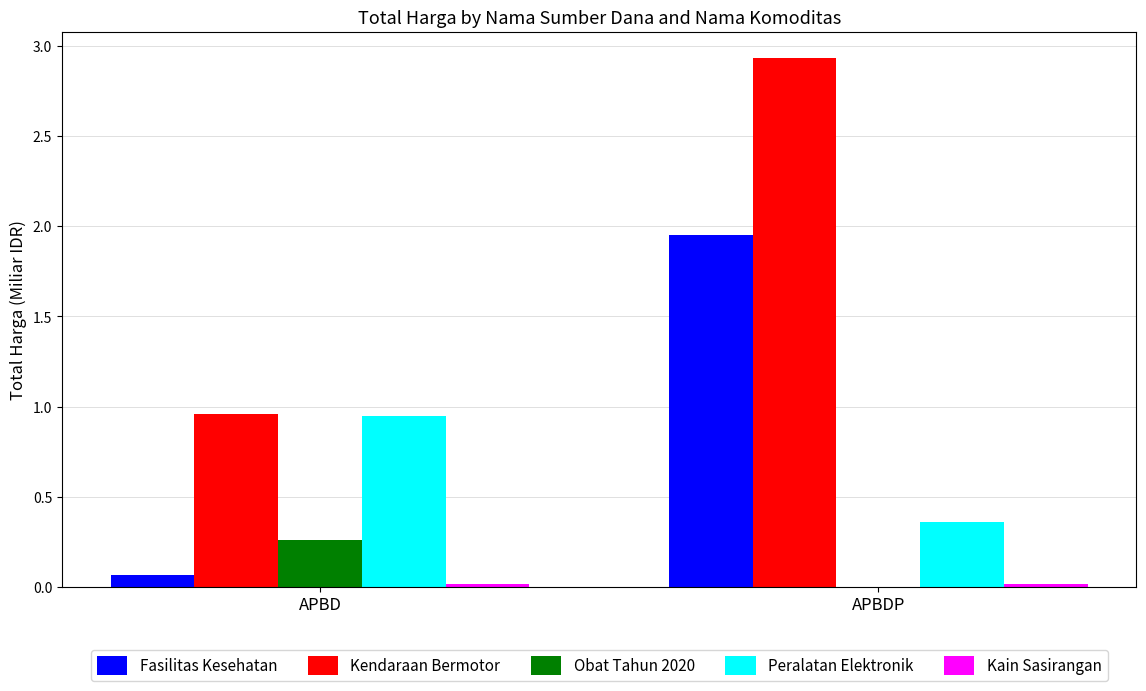

At which category is the sum across all series the highest?

APBDP